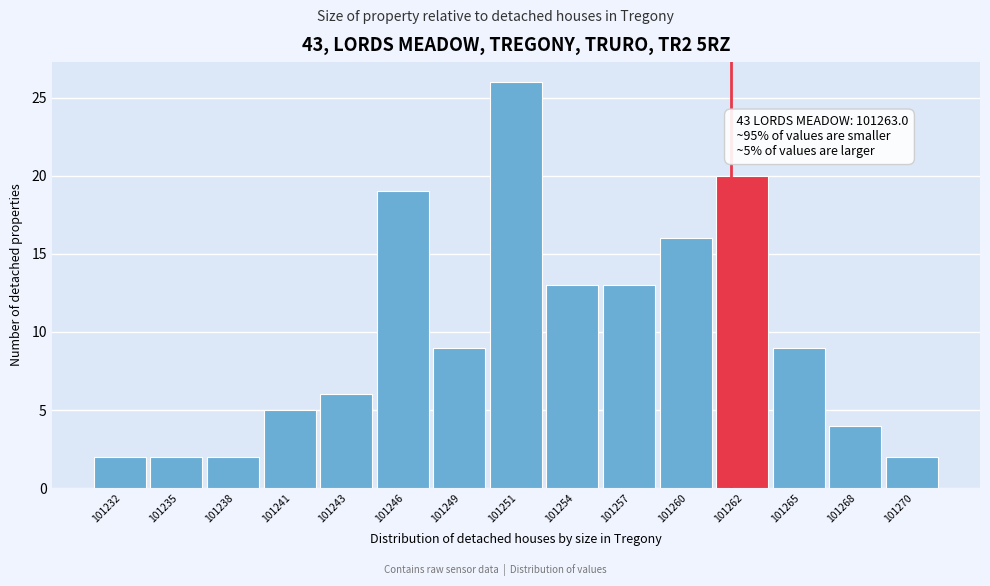

Reading left to right, transcribe all the data shown in this chart.

101232=2	101235=2	101238=2	101241=5	101243=6	101246=19	101249=9	101251=26	101254=13	101257=13	101260=16	101262=20	101265=9	101268=4	101270=2